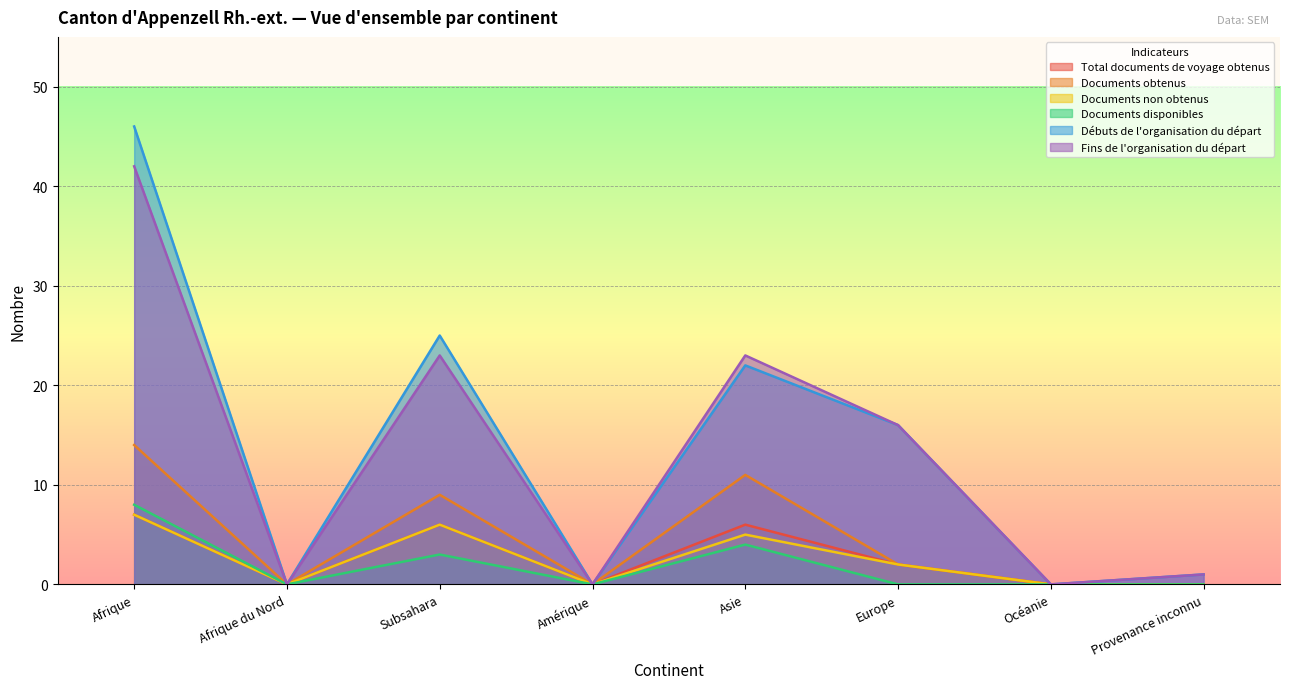

How many lines are shown in the chart?

6